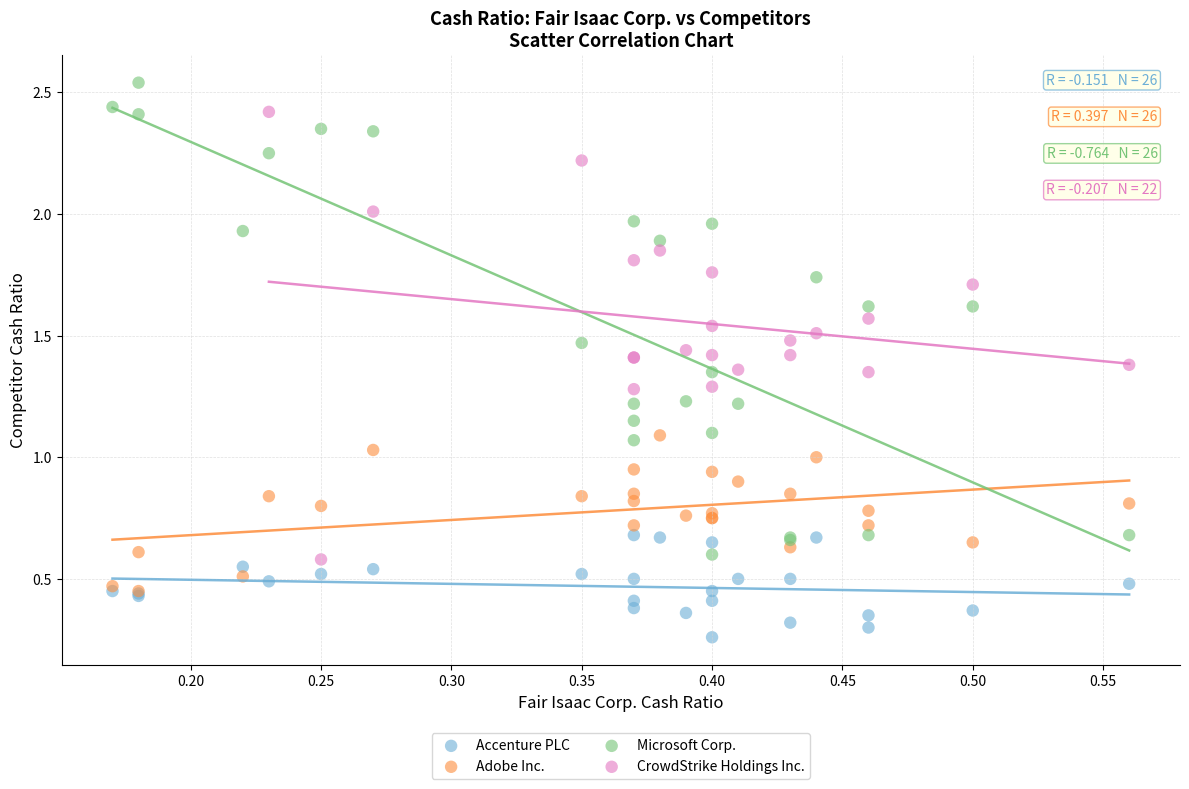

Which series reaches the minimum Y coordinate?

Accenture PLC